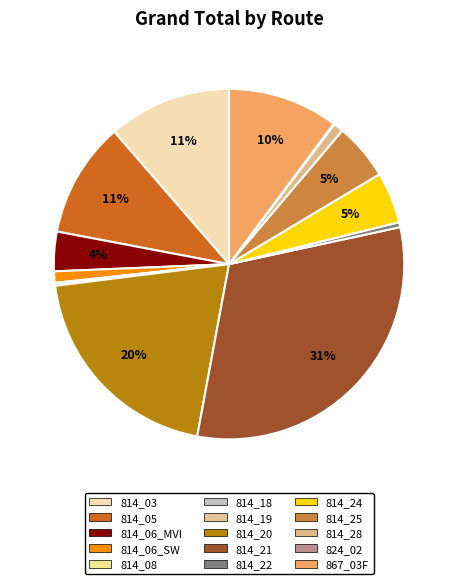

Is there a majority slice in this chart?

No